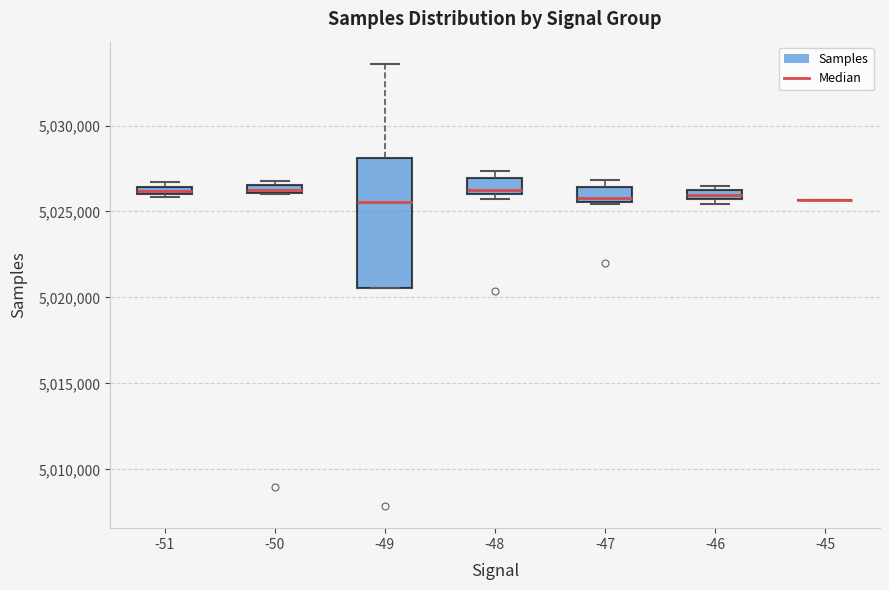

Which box is the tallest, from its lower edge to its upper edge?

-49